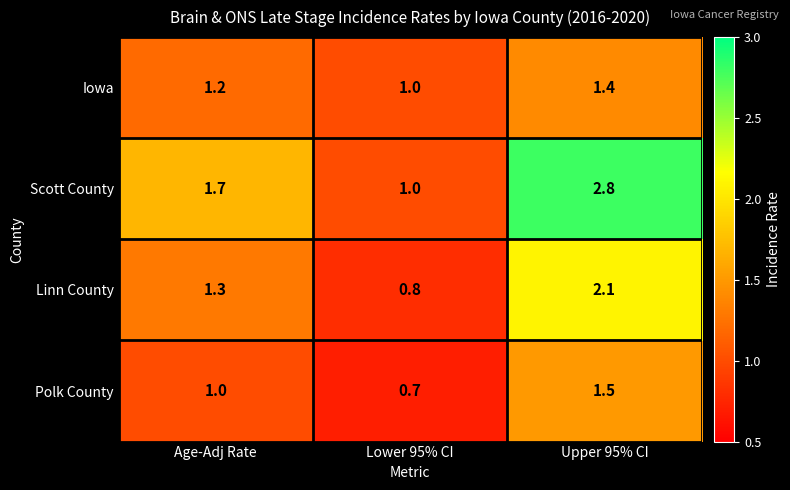

Reading right to left, what are all the values shown in this chart?

Iowa: Upper 95% CI=1.4	Lower 95% CI=1.0	Age-Adj Rate=1.2
Scott County: Upper 95% CI=2.8	Lower 95% CI=1.0	Age-Adj Rate=1.7
Linn County: Upper 95% CI=2.1	Lower 95% CI=0.8	Age-Adj Rate=1.3
Polk County: Upper 95% CI=1.5	Lower 95% CI=0.7	Age-Adj Rate=1.0